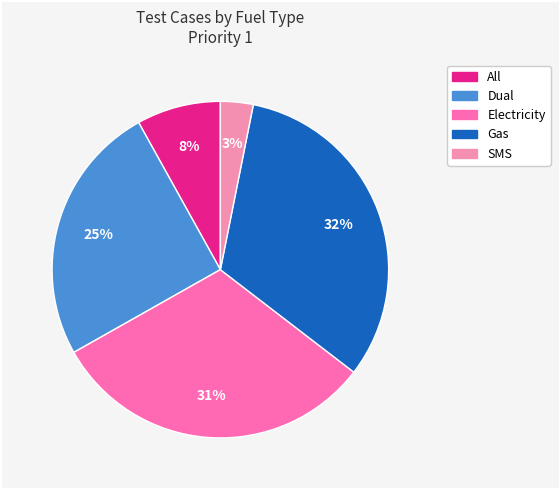

Rank the categories by value from highest to lowest.

Gas, Electricity, Dual, All, SMS